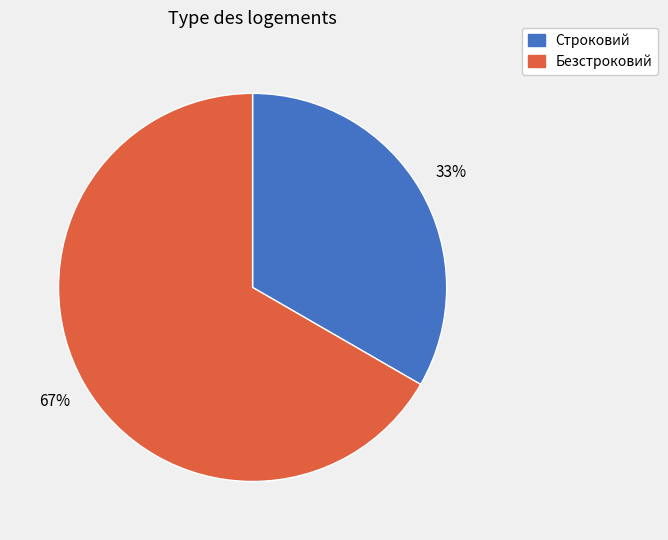

Do Строковий and Безстроковий together represent more than half of the pie?

Yes